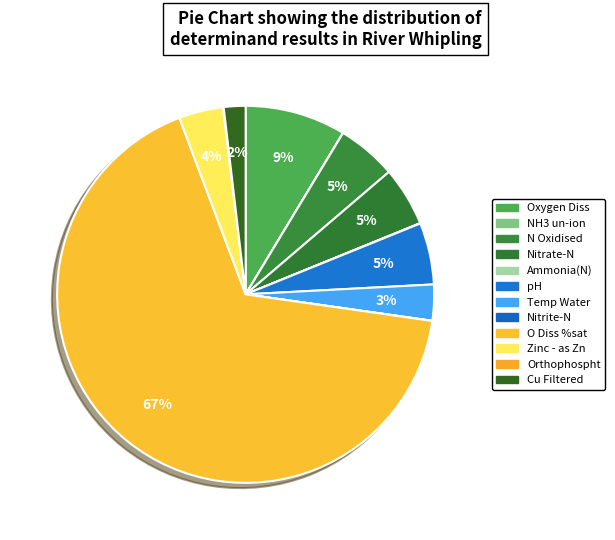

To the nearest percent, what percentage of the pie is Oxygen Diss?

9%